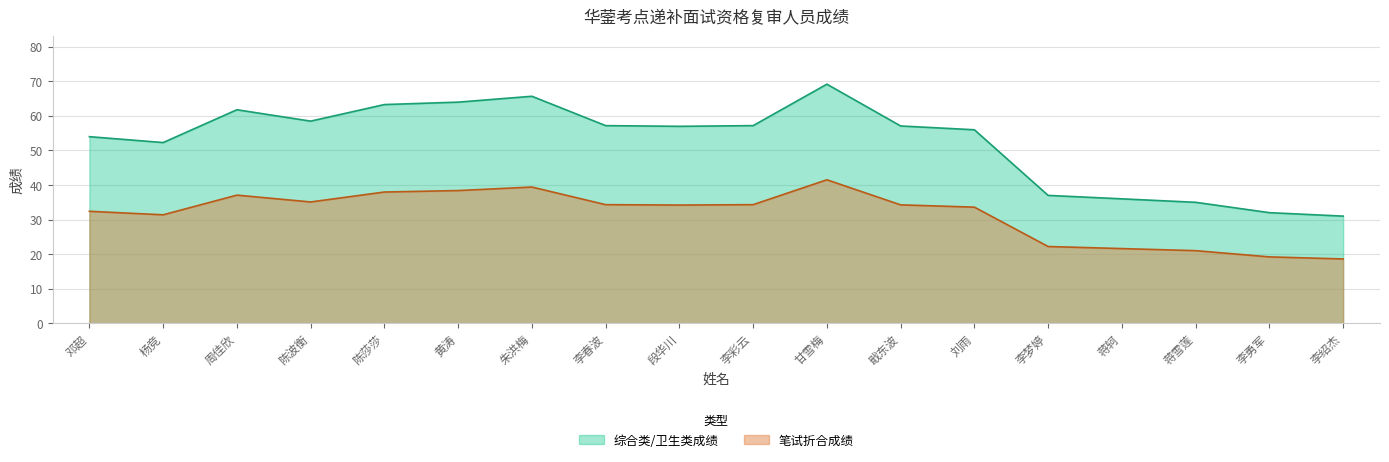

How many values in the 笔试折合成绩 series are below 34?

8